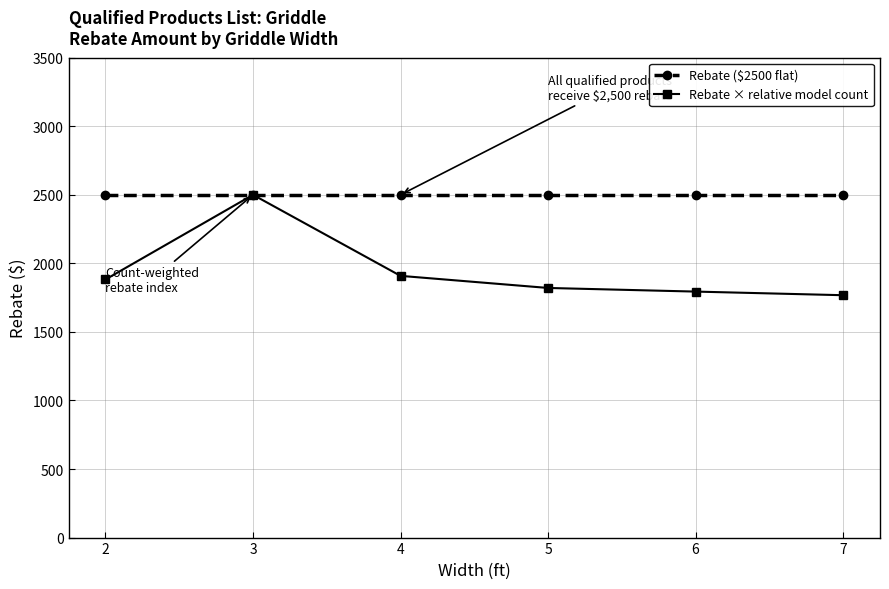

What is the difference between the highest and lowest values at 4?

591.2